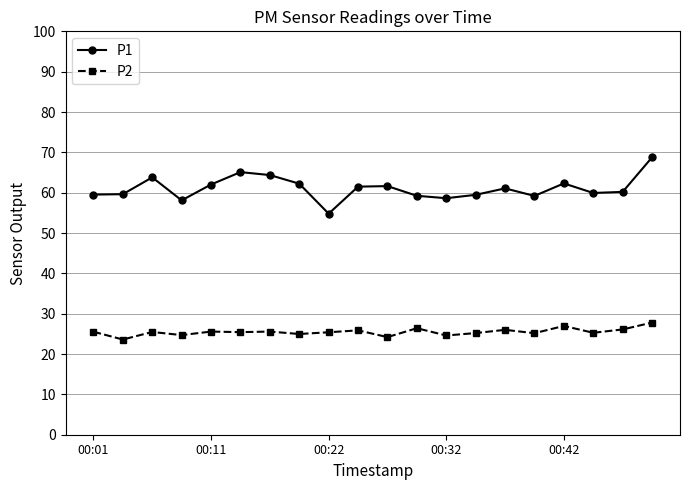

Which series has the widest spread of values?

P1